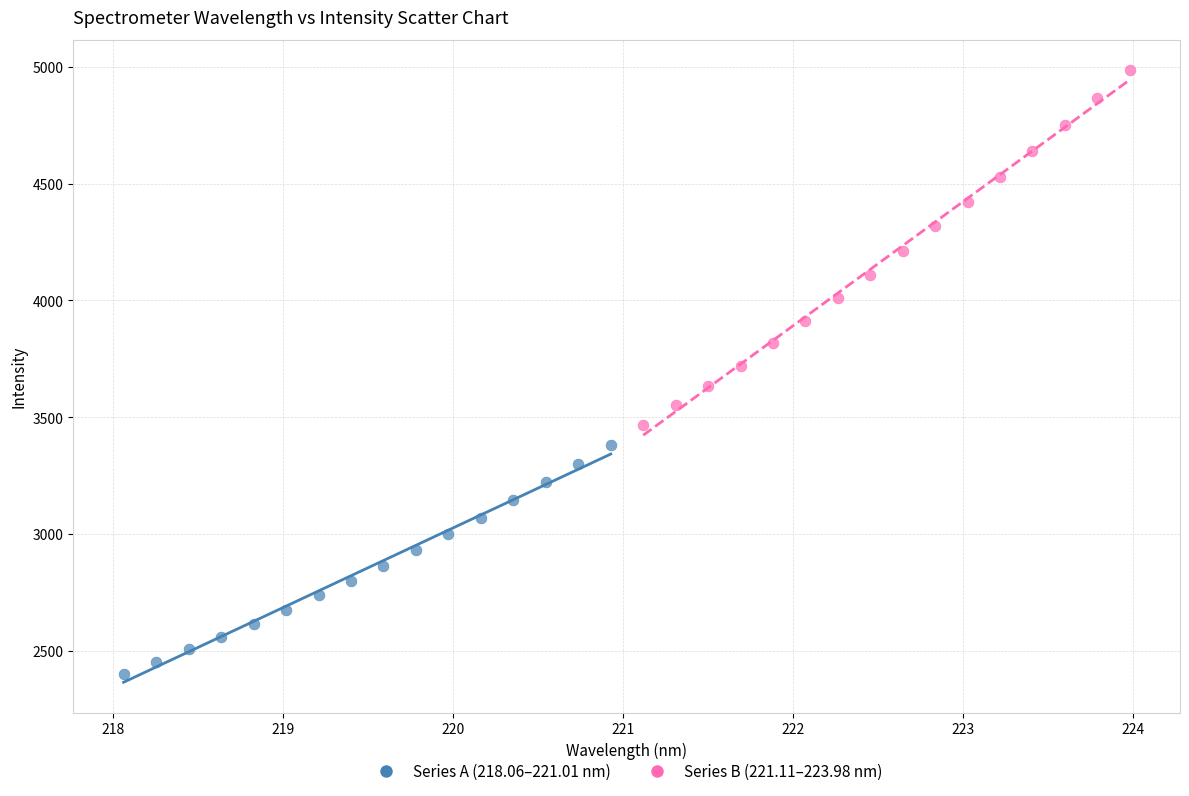

Which series contains the lowest Y value?

Series A (218.06–221.01 nm)